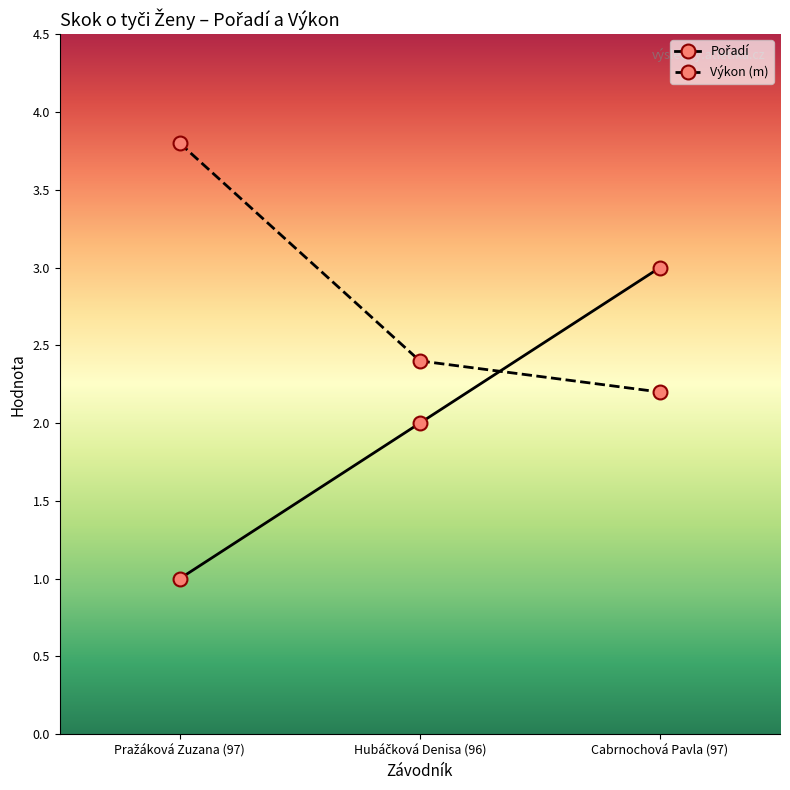

Is it true that Výkon (m) equals 3.5 at Cabrnochová Pavla (97)?

False